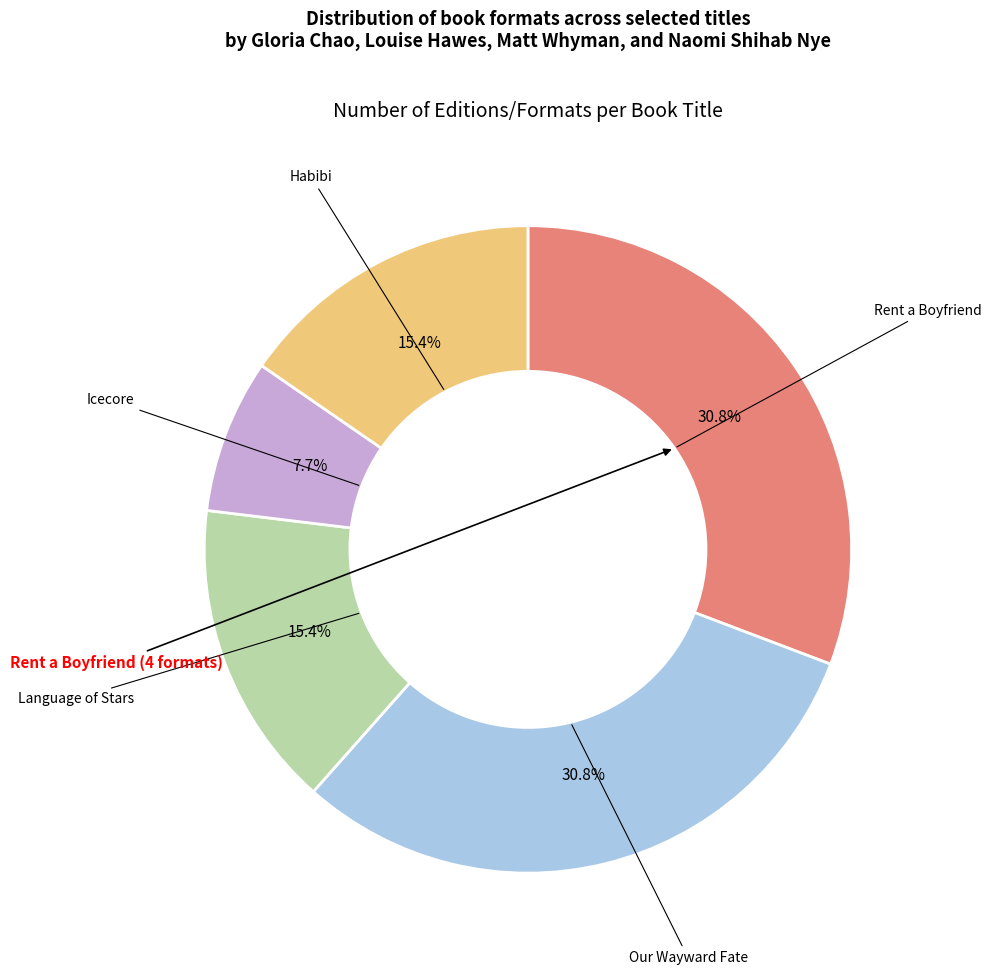

Is there a majority slice in this chart?

No